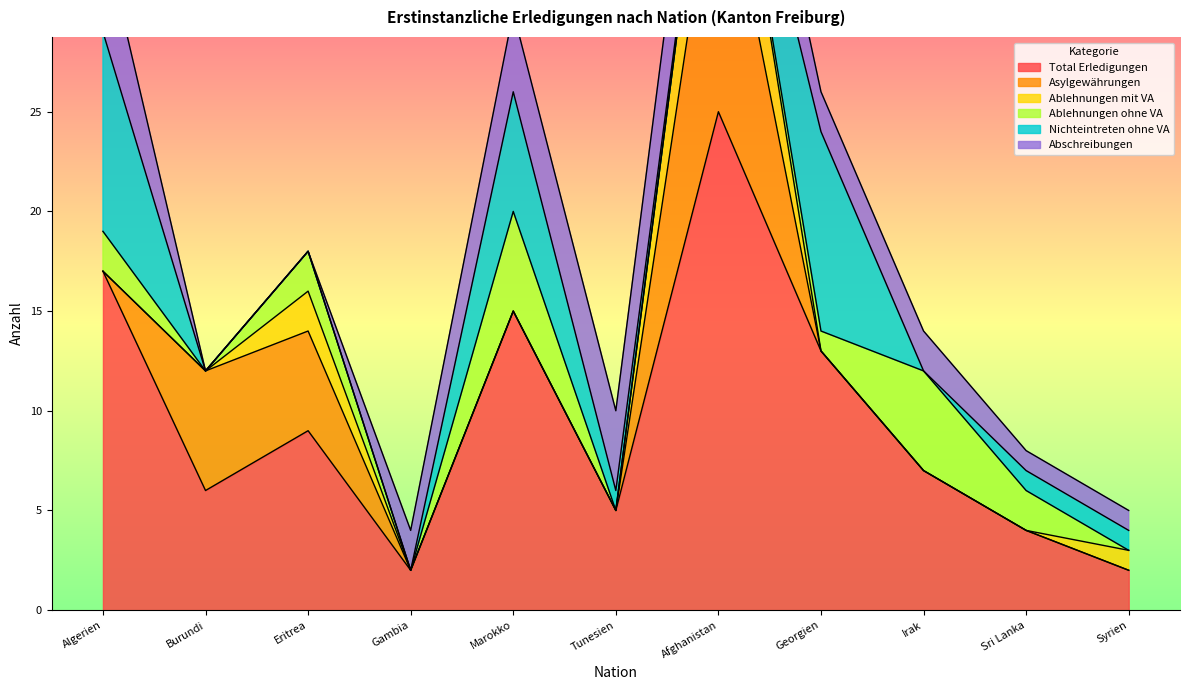

What is the label of the 1st point from the left?

Algerien